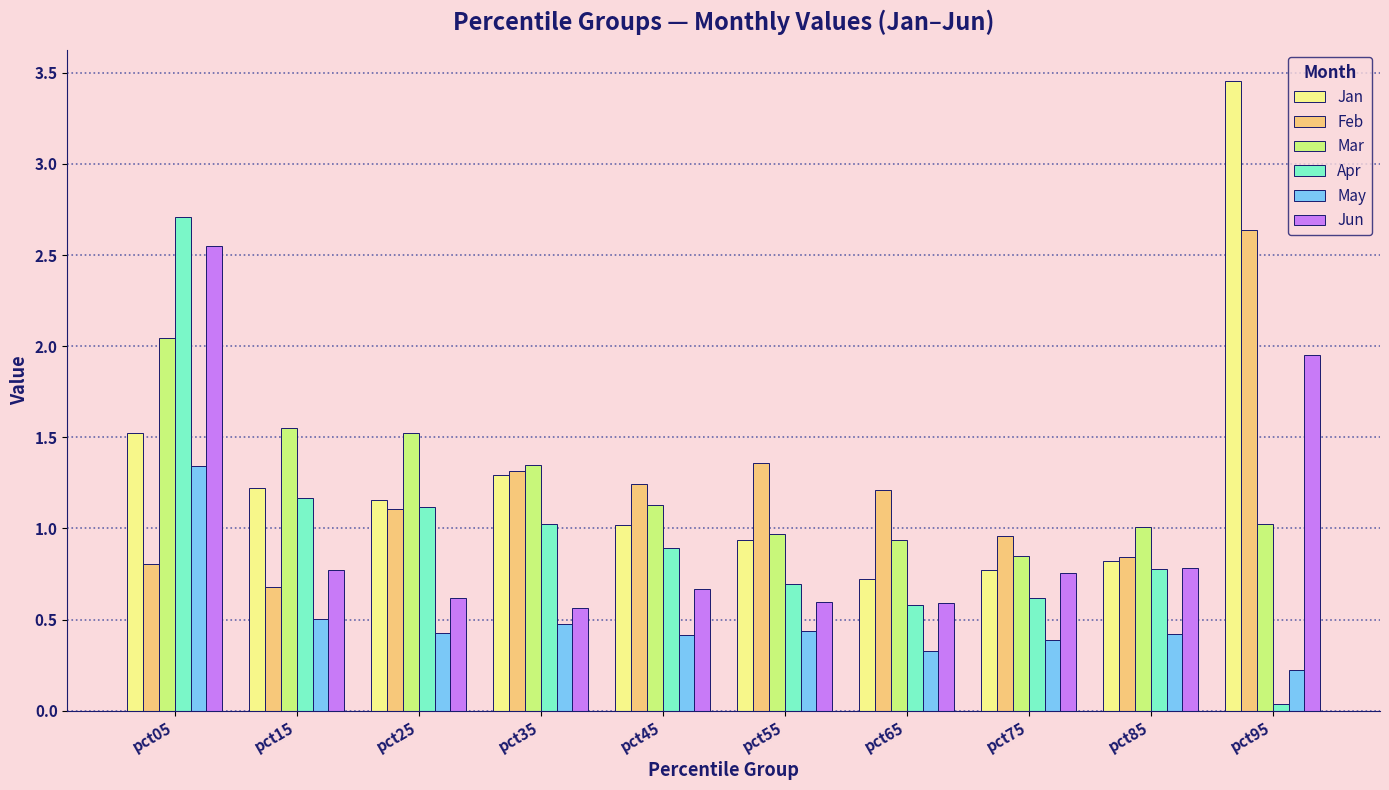

At how many categories does at least one series exceed 0?

10